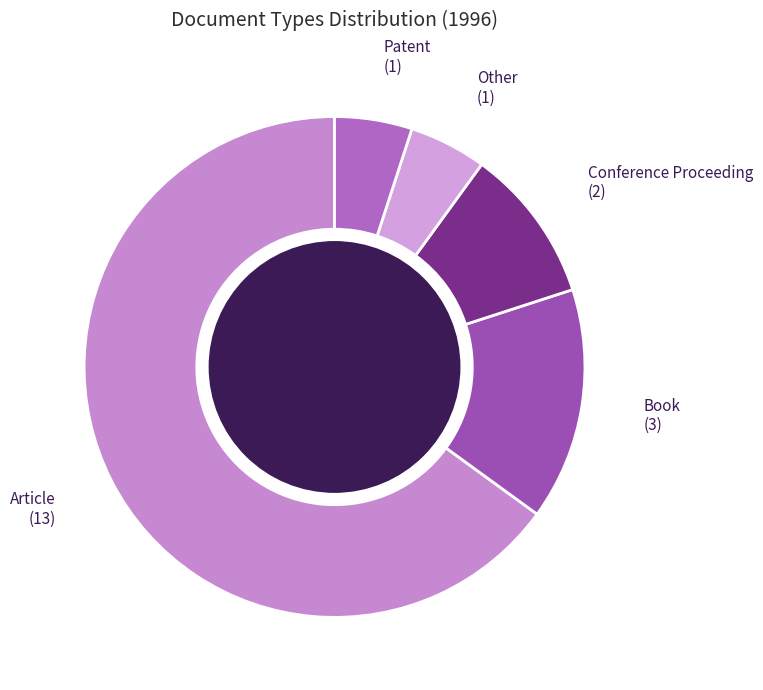

Approximately how many times larger is the value at Conference Proceeding compared to Patent?

2.0